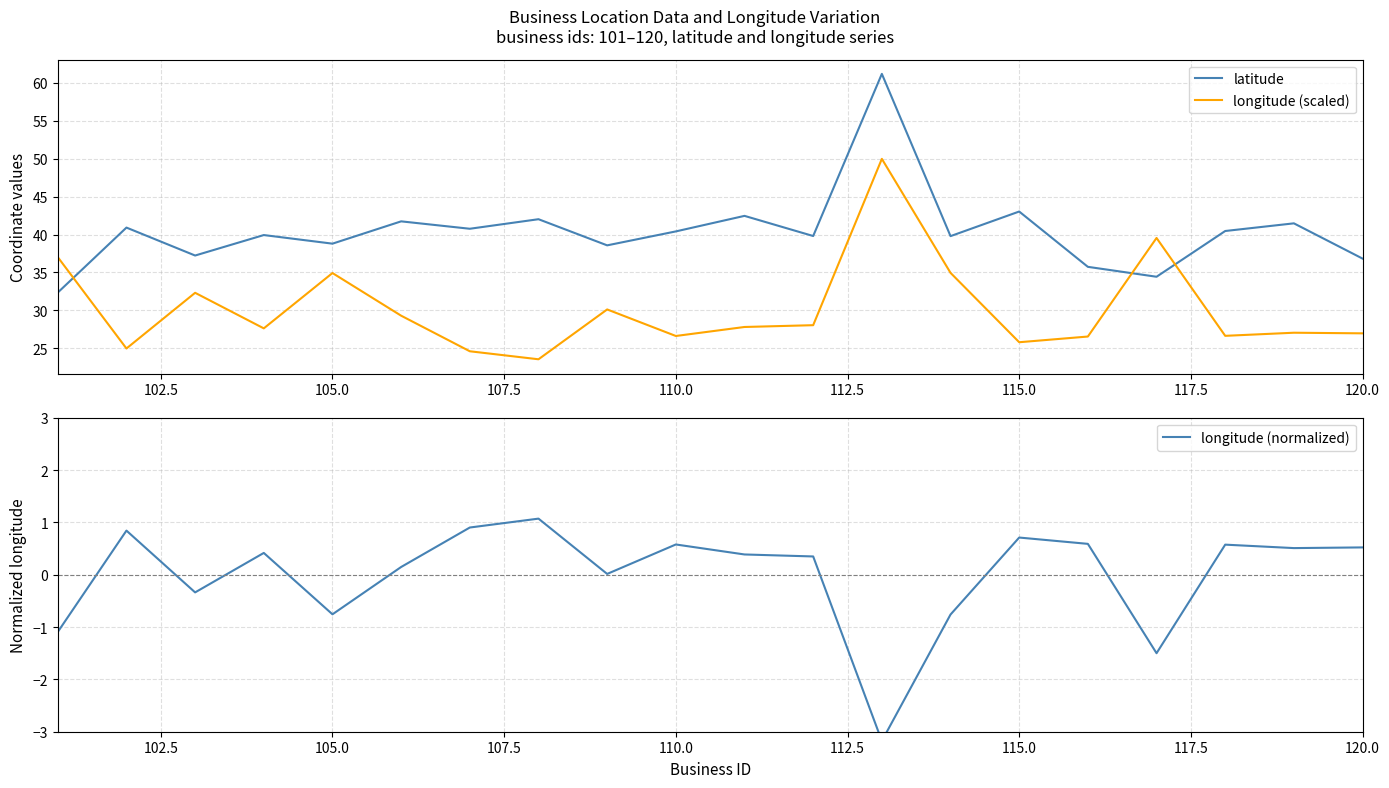

The latitude series shows 68.5 at 110.0. True or false?

False